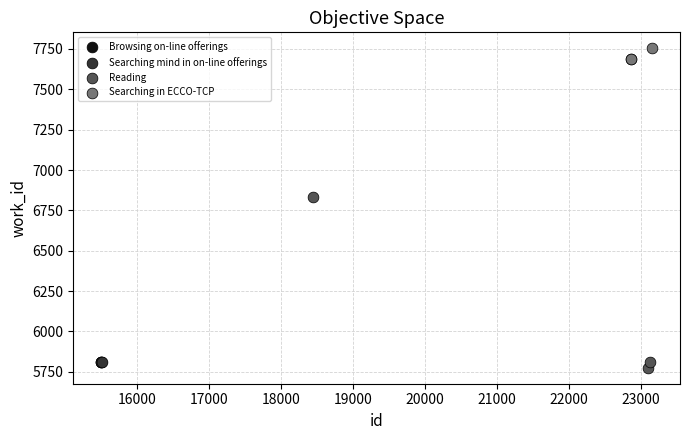

What are all the series names shown in the legend?

Browsing on-line offerings, Searching mind in on-line offerings, Reading, Searching in ECCO-TCP